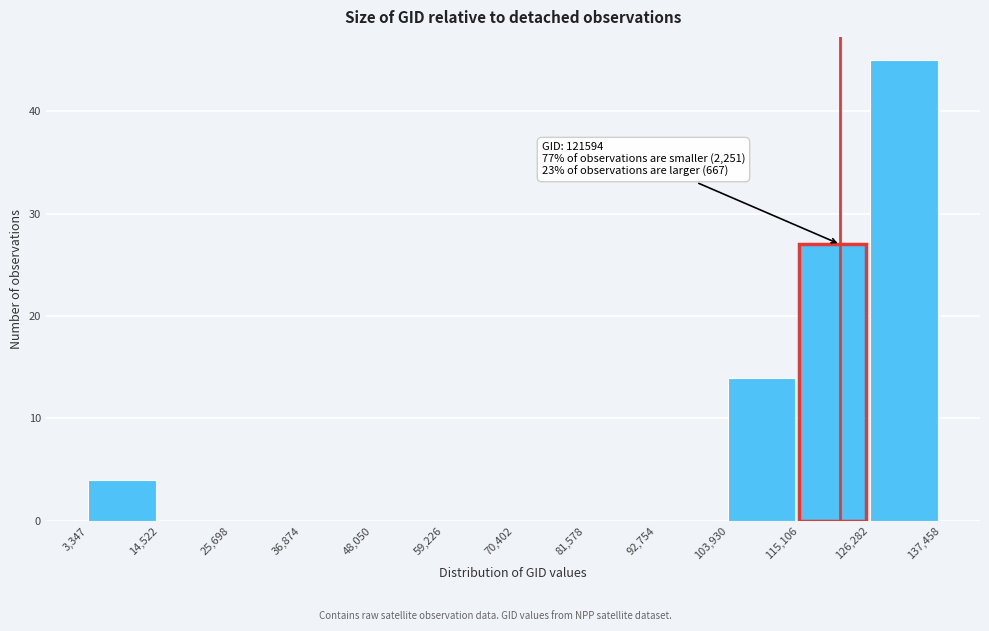

Which range on the x-axis has the tallest bar?

126,282 to 137,458